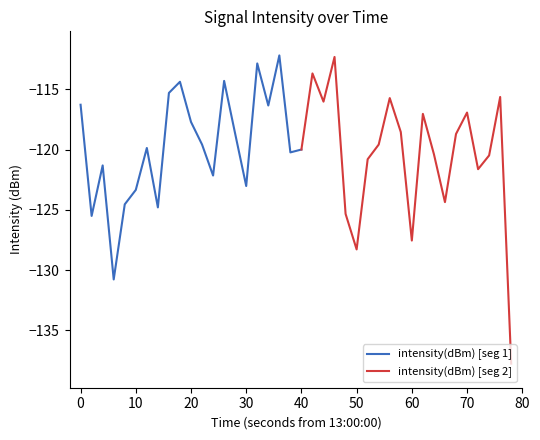

Rank the categories by value from lowest to highest.

39, 3, 25, 30, 1, 24, 7, 4, 33, 5, 15, 12, 36, 2, 26, 37, 32, 19, 20, 6, 27, 11, 34, 14, 29, 10, 31, 35, 17, 0, 22, 28, 38, 8, 9, 13, 21, 16, 23, 18